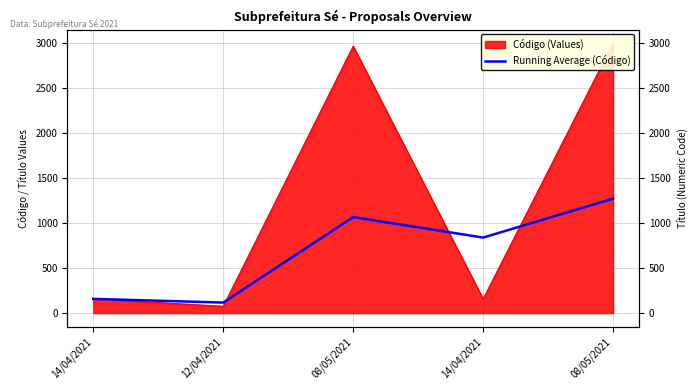

Rank the categories by value from highest to lowest.

08/05/2021, 08/05/2021, 14/04/2021, 14/04/2021, 12/04/2021